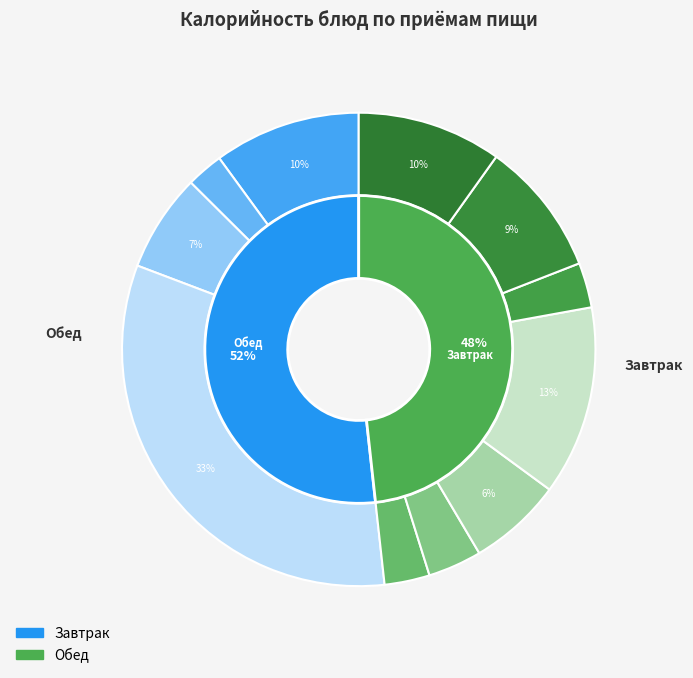

How many slices are in this pie chart?

11